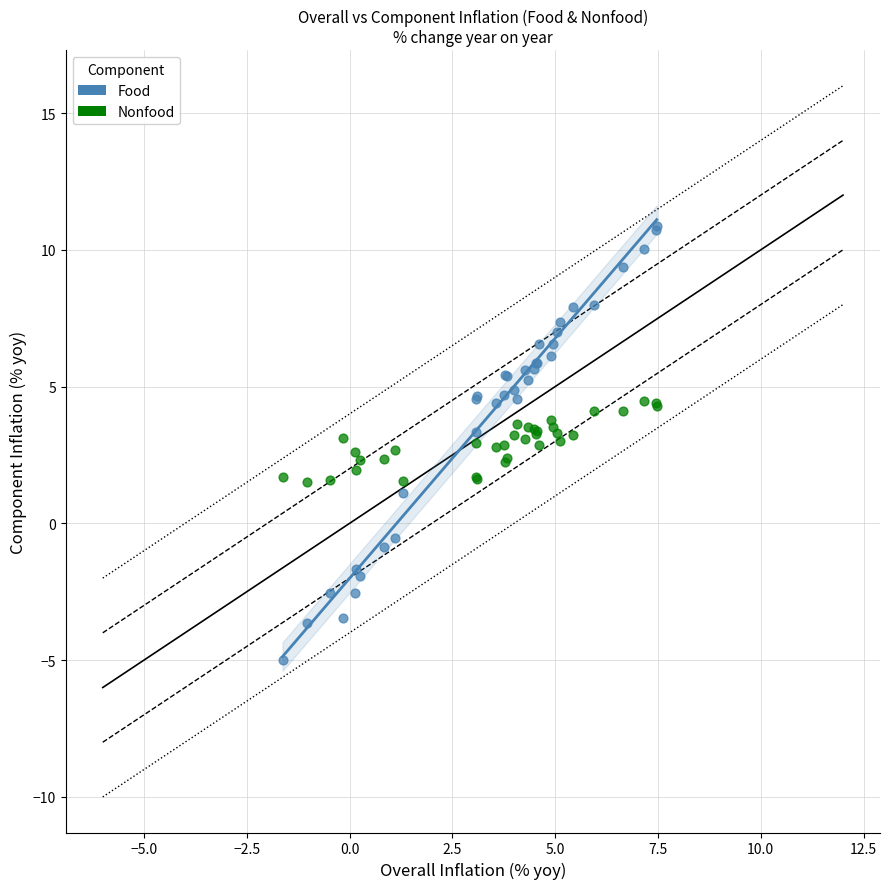

Which series has the largest Y range (max minus min)?

Food